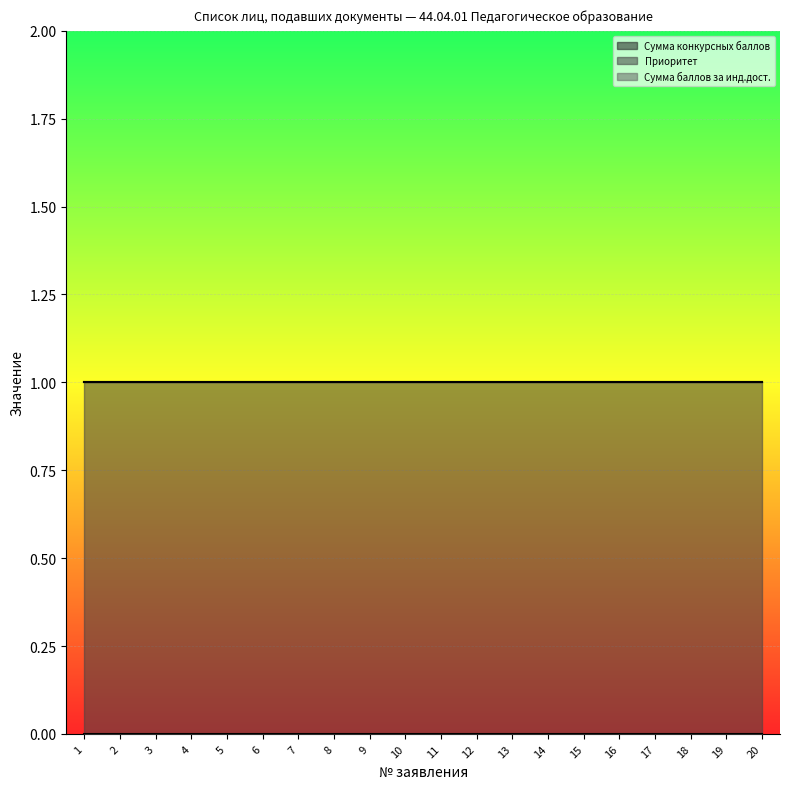

What is the maximum value for Приоритет?

1